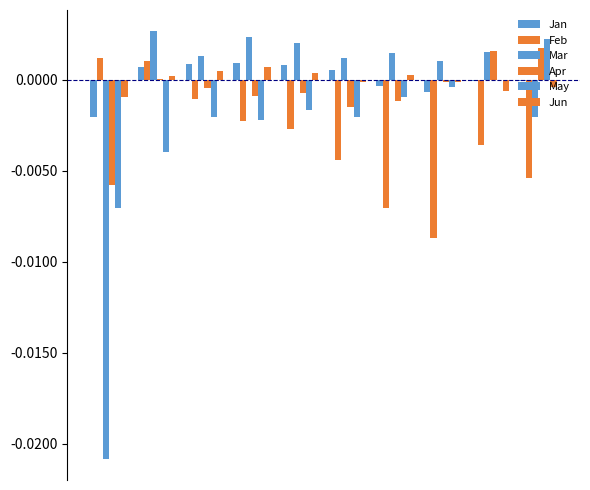

Count the number of categories in the chart.

10